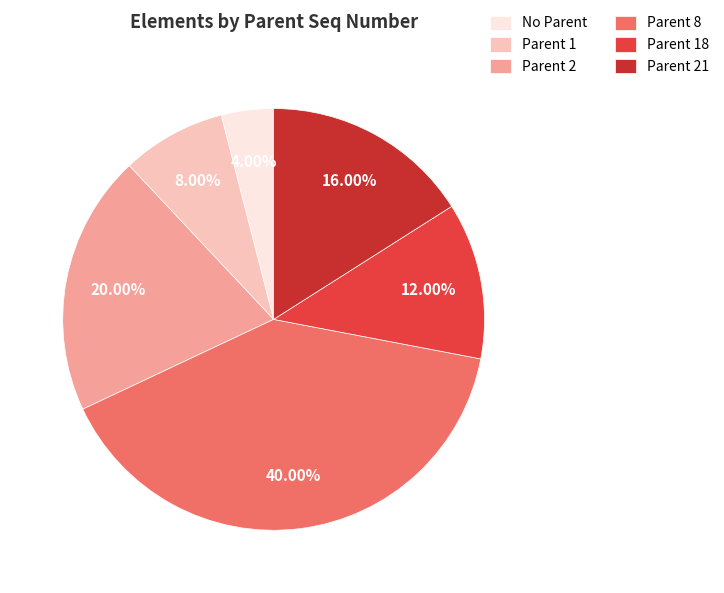

How many segments does this pie chart have?

6